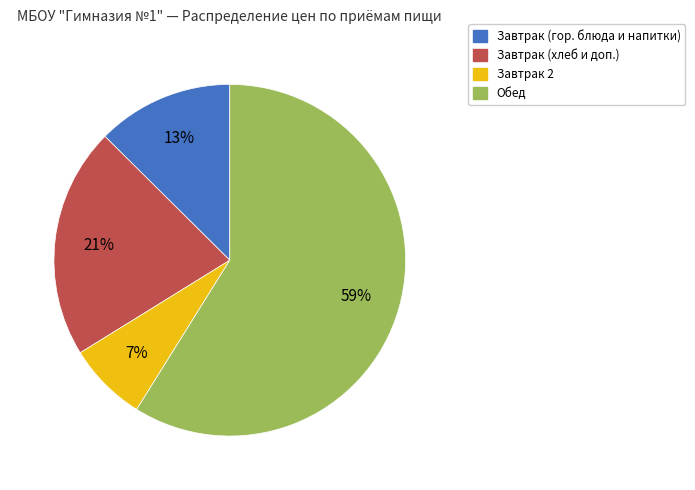

Is there a majority slice in this chart?

Yes